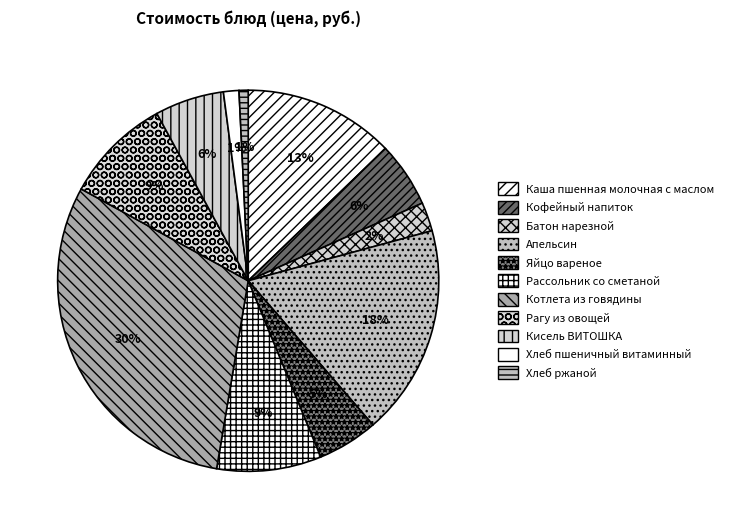

Is Каша пшенная молочная с маслом the majority of the pie?

No